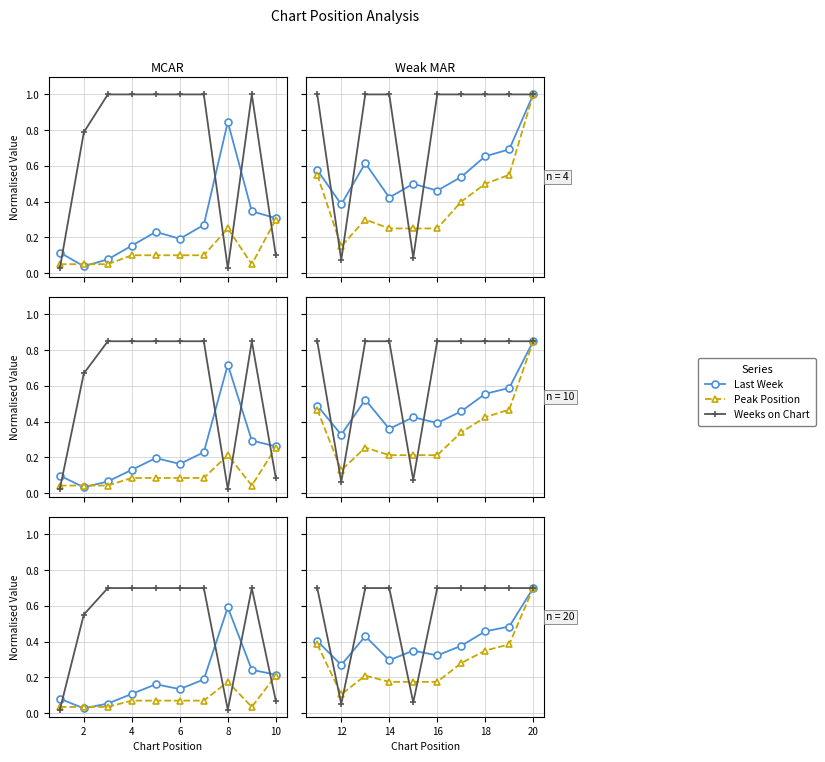

True or false: Peak Position has more than 0 points higher than both neighbors.

True